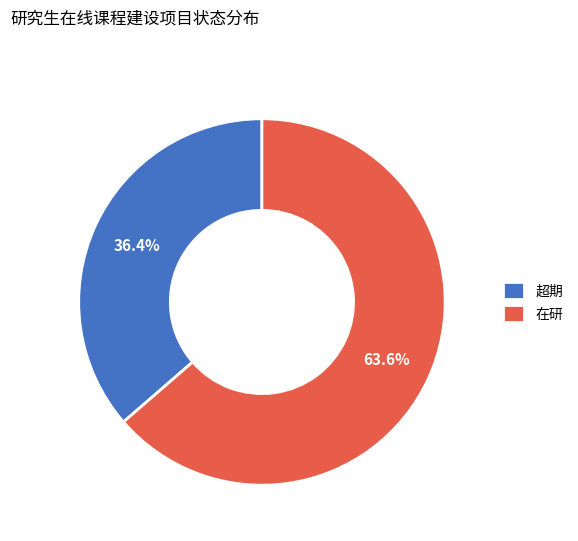

True or false: 超期 accounts for 24% of the total.

False